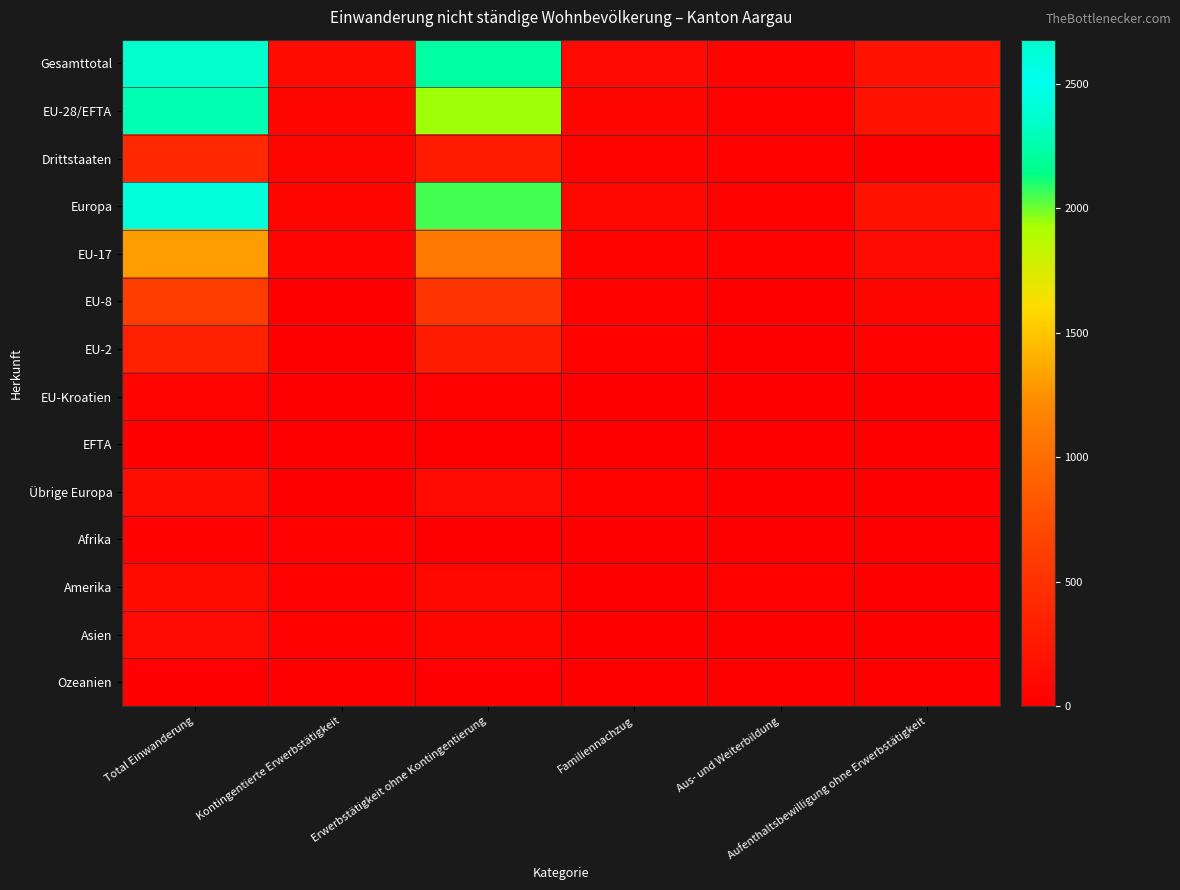

At Aus- und Weiterbildung, list the series in order from largest to smallest.

Gesamttotal, Drittstaaten, Europa, EU-28/EFTA, EU-17, Amerika, Asien, Ozeanien, Übrige Europa, EU-8, EU-Kroatien, EU-2, EFTA, Afrika